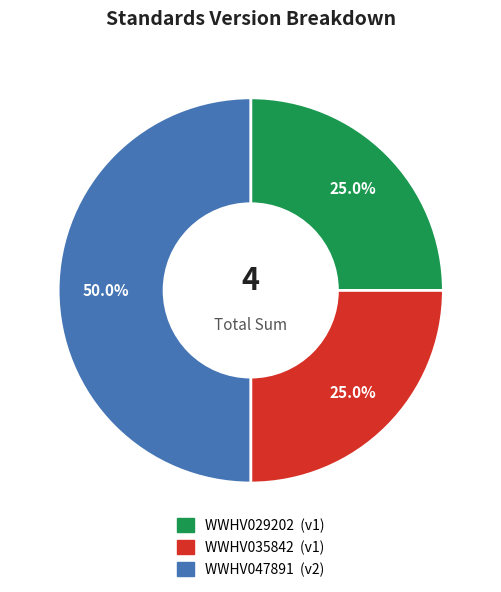

Count the number of slices in the pie.

3